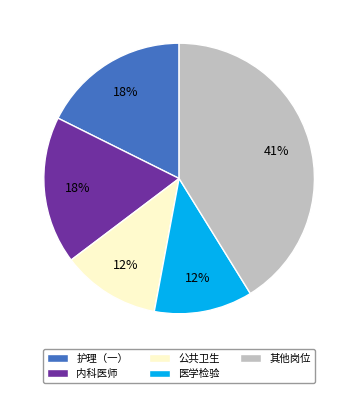

How many slices are in this pie chart?

5